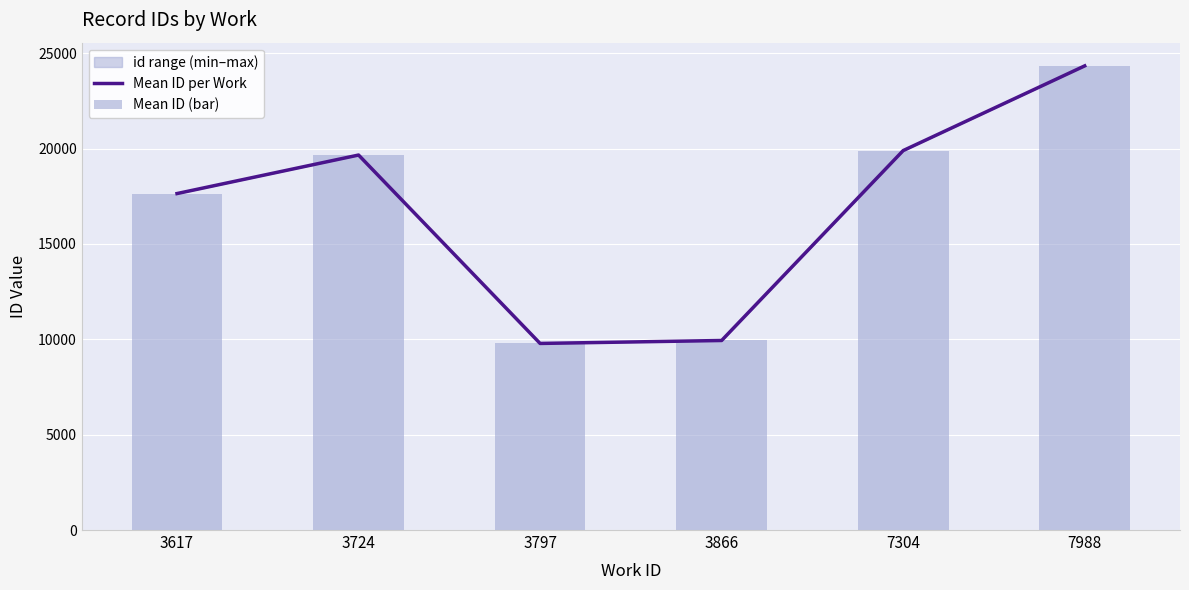

List the series in order of their peak value, lowest first.

Mean ID per Work, Mean ID (bar)